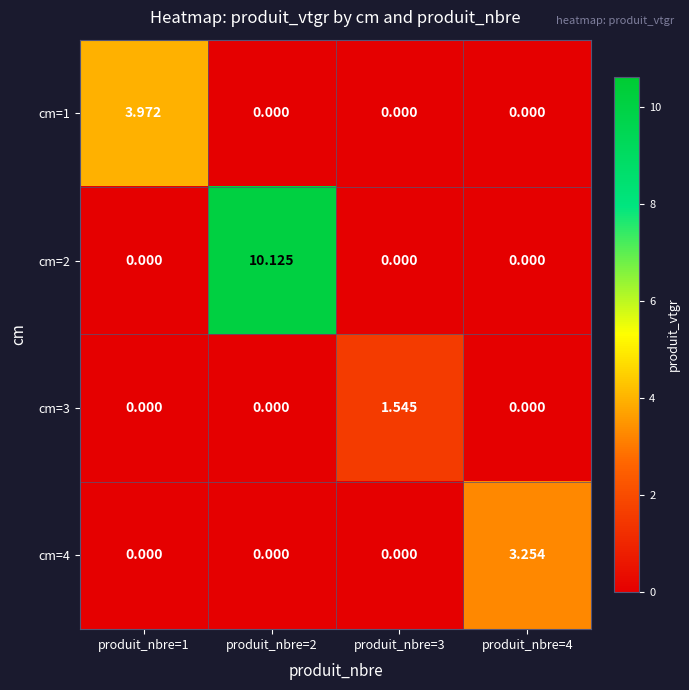

Count the number of categories in the chart.

4